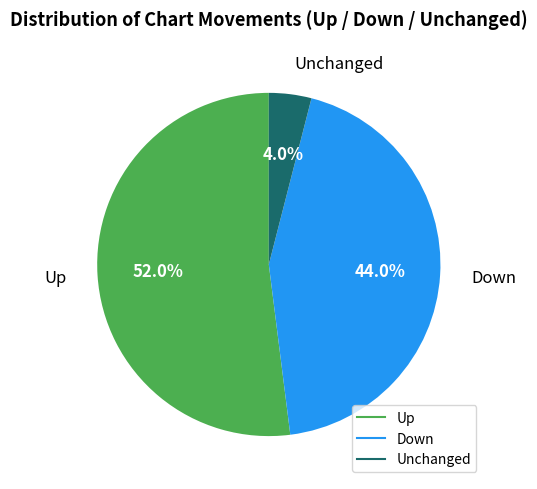

Is there any slice that represents more than half of the pie?

Yes